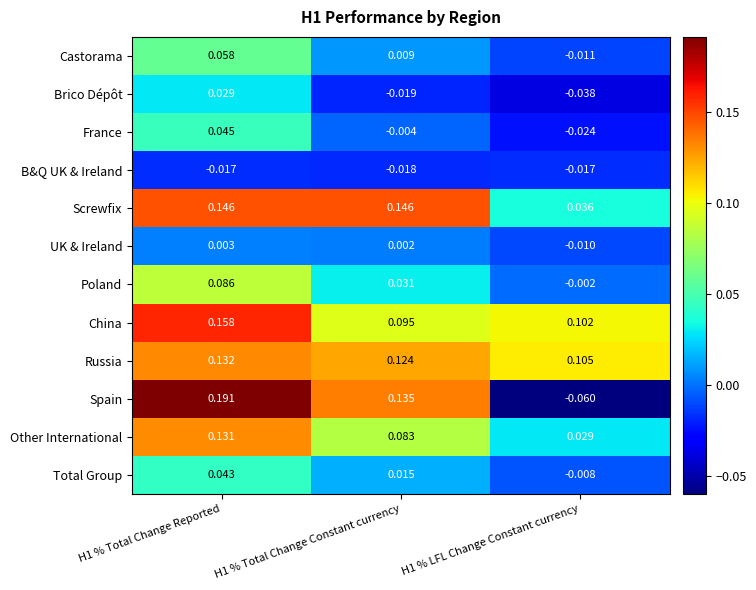

List the series in order of their peak value, highest first.

Spain, China, Screwfix, Russia, Other International, Poland, Castorama, France, Total Group, Brico Dépôt, UK & Ireland, B&Q UK & Ireland